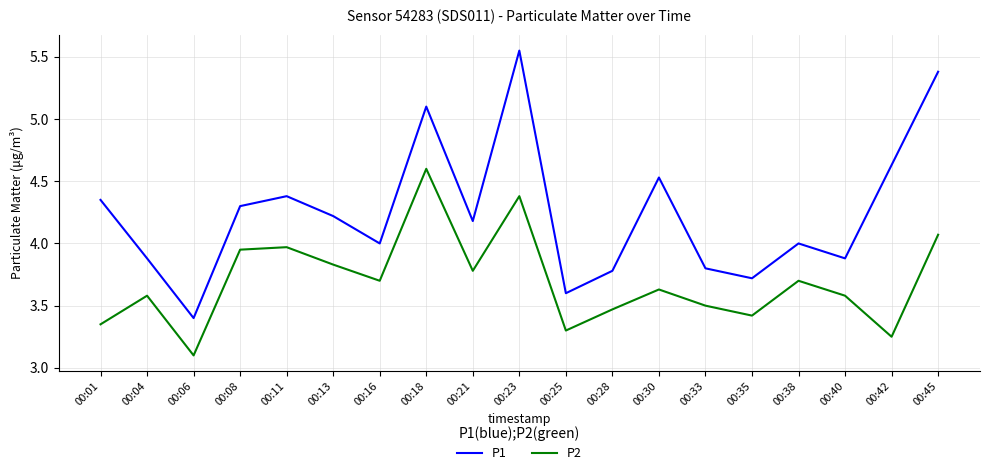

True or false: P1 and P2 cross at least once.

False